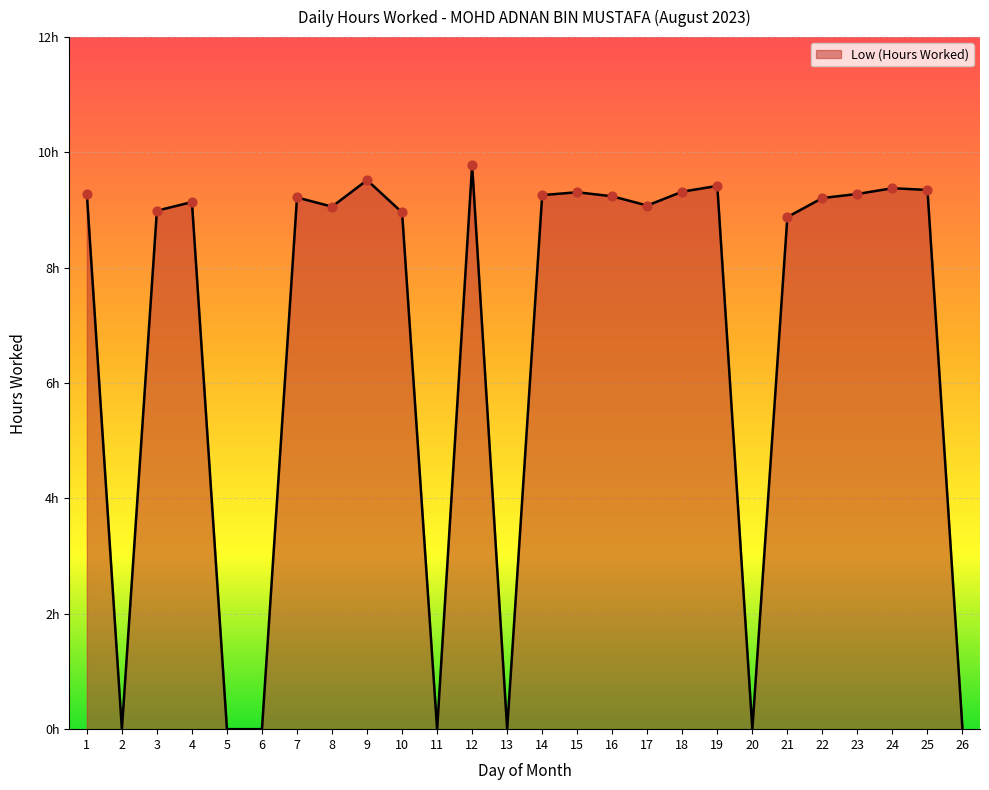

Which has a higher value, 7 or 10?

7